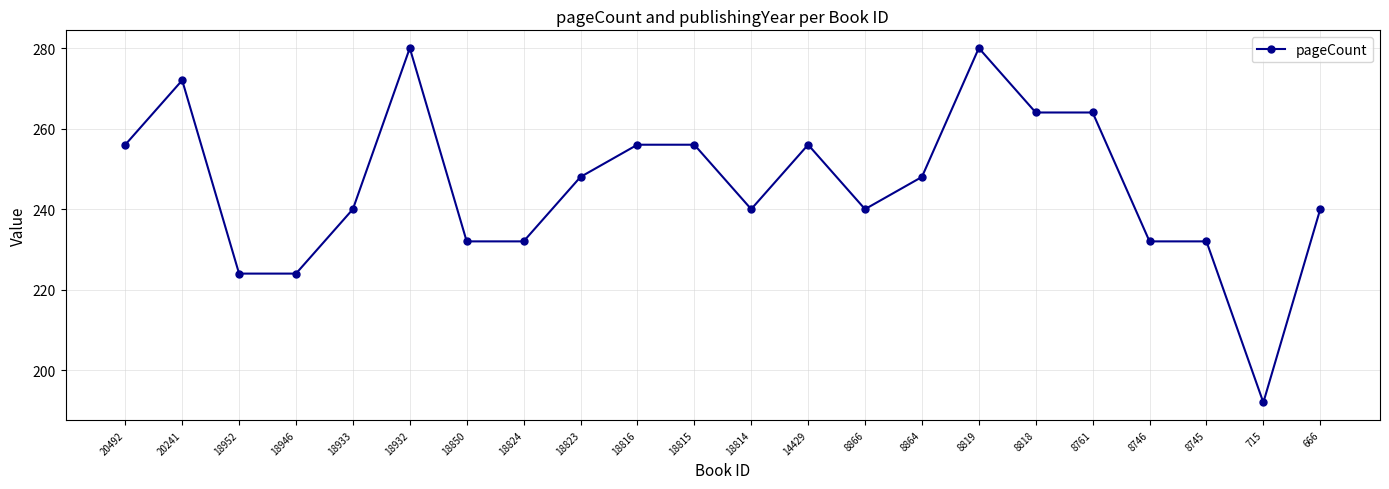

At which category does the data reach its first local peak?

20241